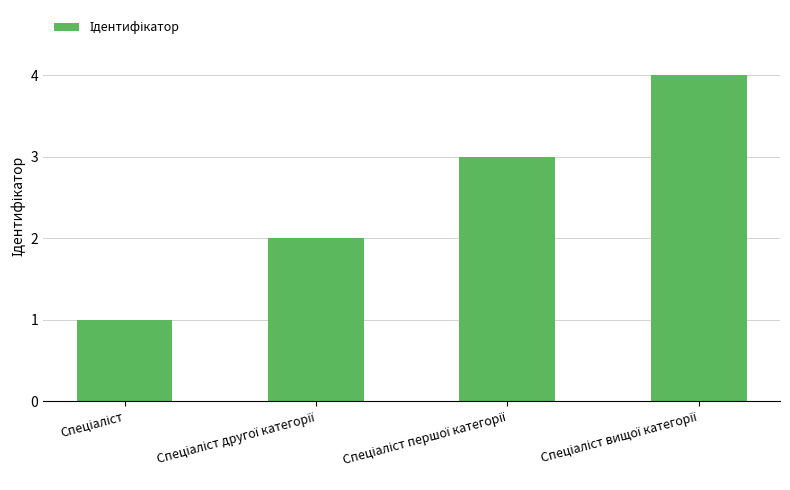

What is the minimum value shown in the chart?

1